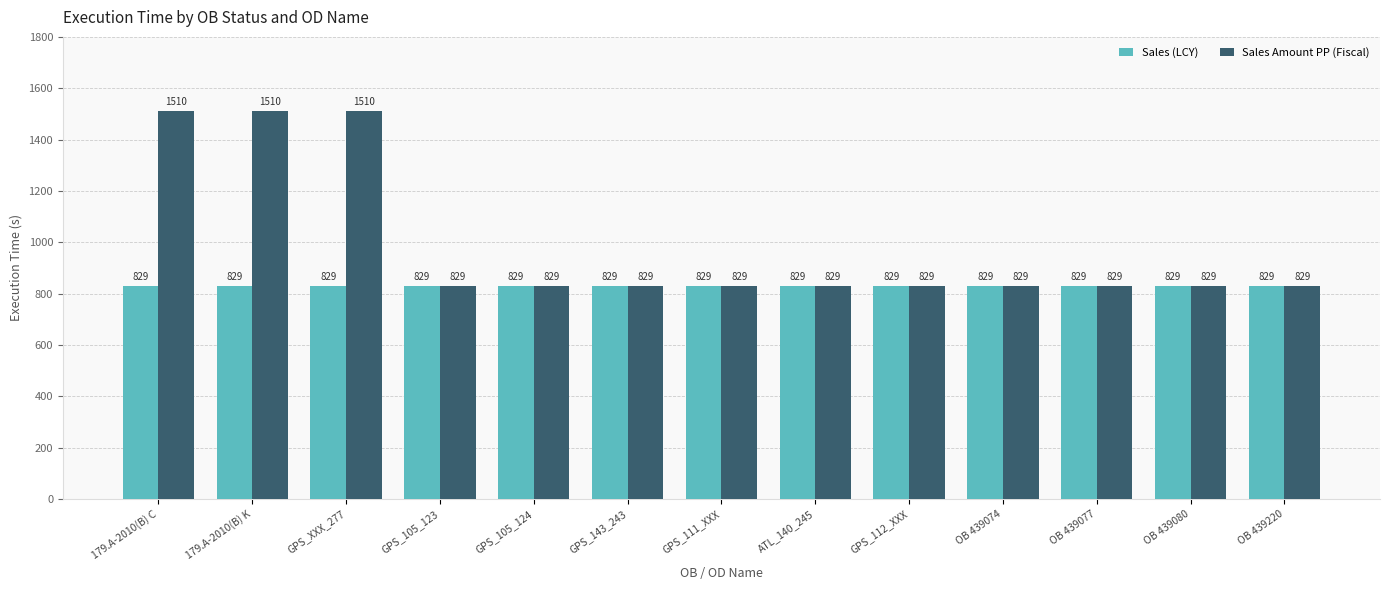

What position from the right is ATL_140_245?

6